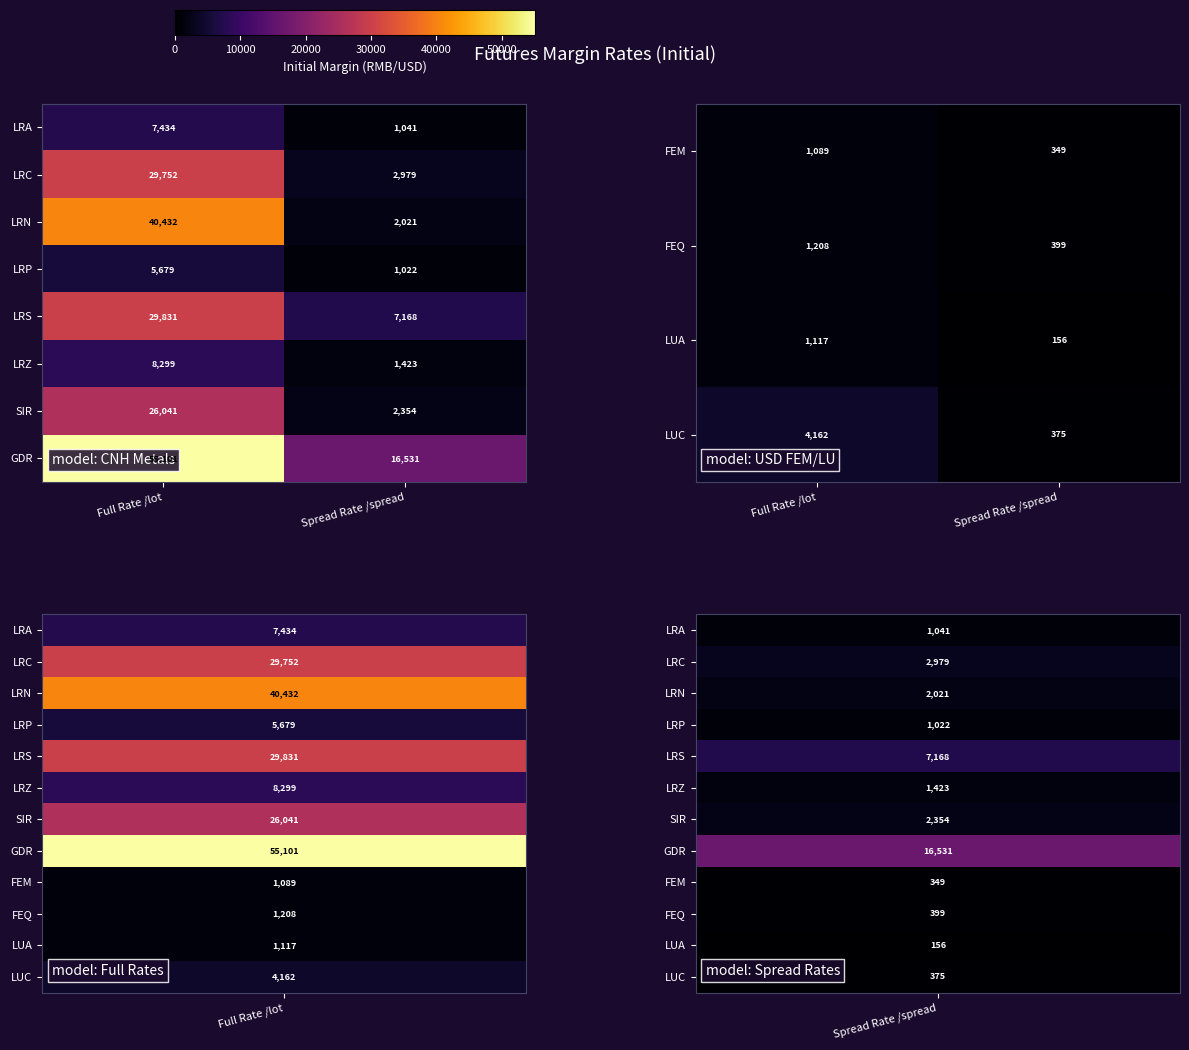

What is the spread (max minus min) of values at Full Rate /lot?

54012